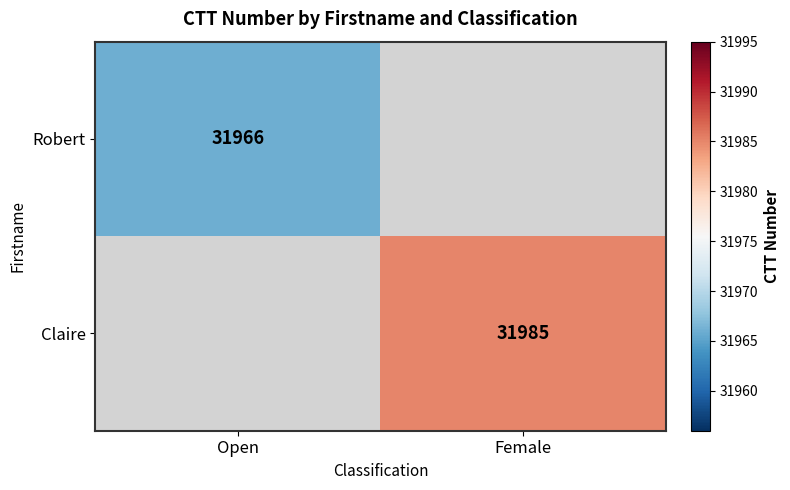

True or false: Claire has a value of 43491.8 at Female.

False